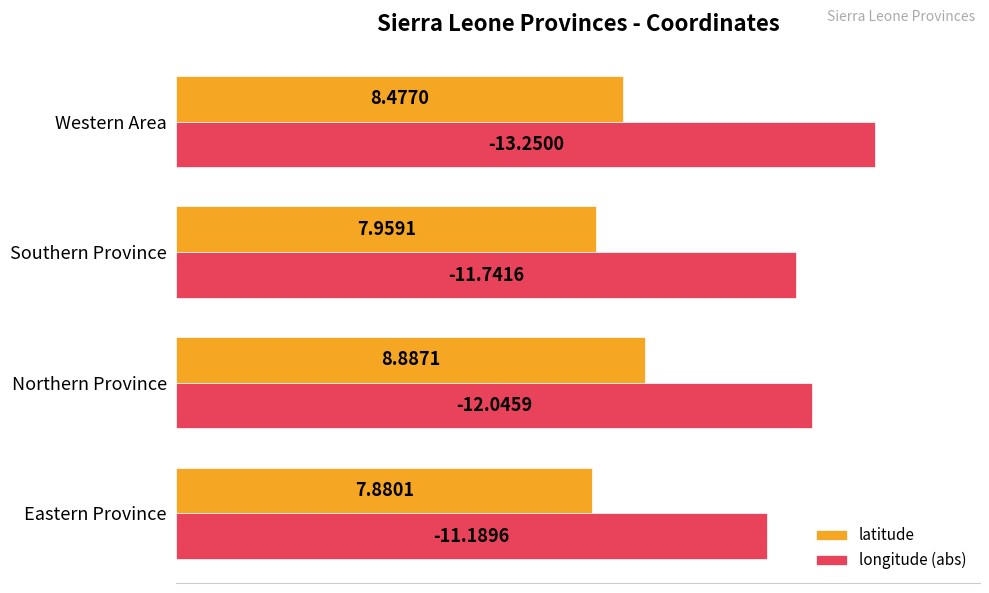

What is the minimum value for longitude (abs)?

11.2